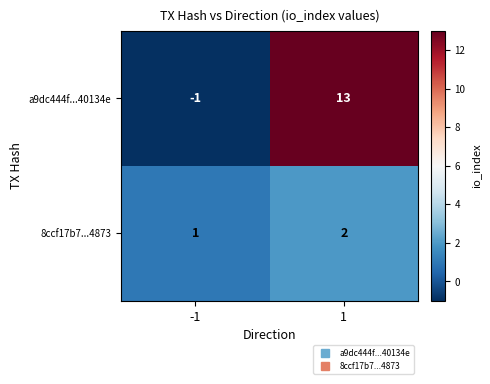

What value does the a9dc444f...40134e series have at 1, to the nearest 5?

15